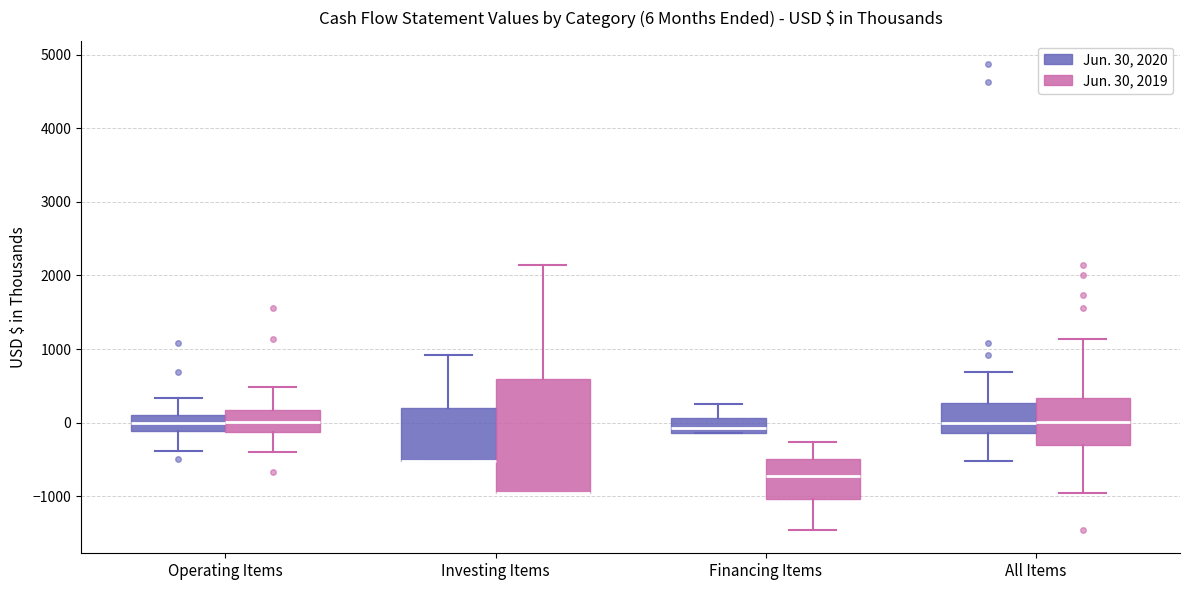

Comparing the boxes themselves (not the whiskers), which one is the tallest?

Investing Items (Jun. 30, 2019)